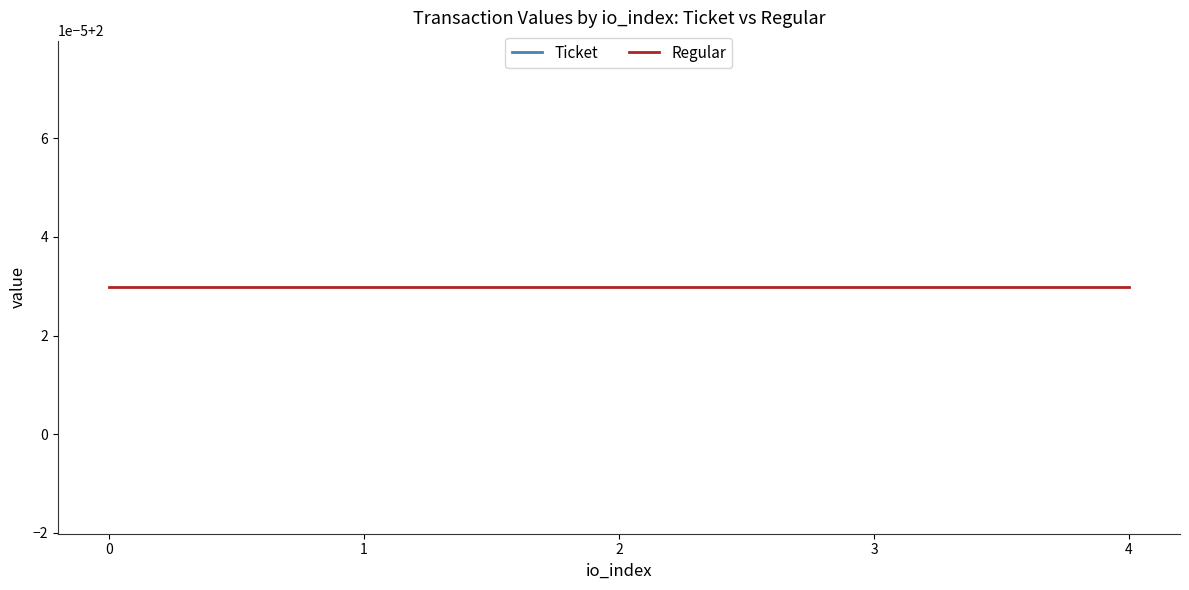

How many lines are shown in the chart?

2